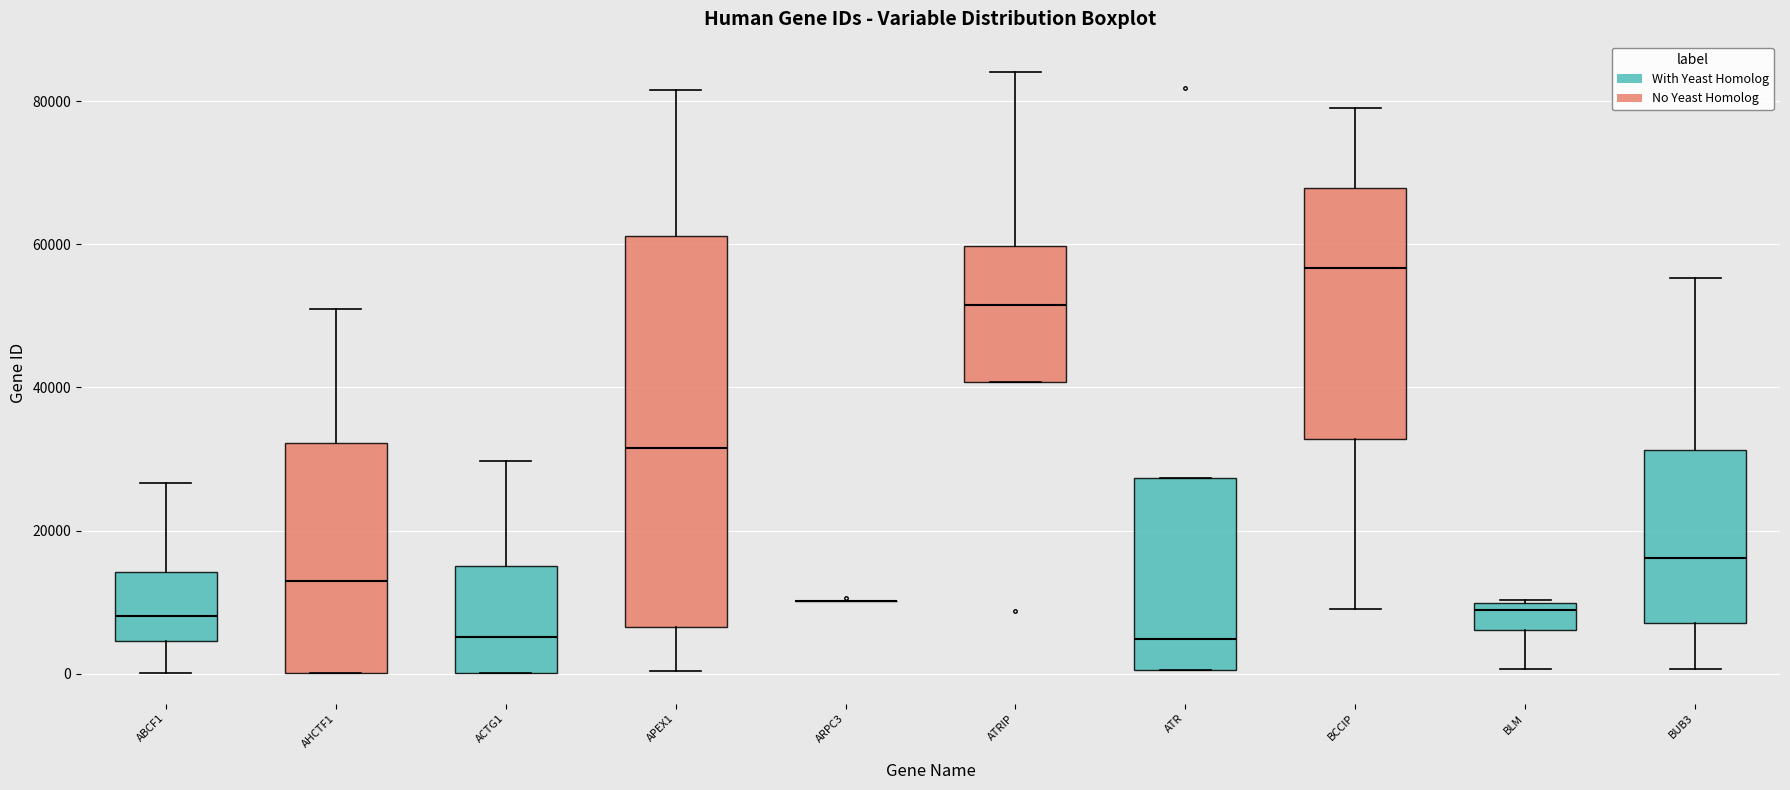

Reading left to right, read every box against the y-axis: the position of its median line, the range the box covers, and the ends of its whiskers. The values are not printed on the chart, so give them approximately, as read against the axis.

ABCF1: median 8000, box 4000 to 14000, whiskers 0 to 26000
AHCTF1: median 14000, box 0 to 32000, whiskers 0 to 52000
ACTG1: median 6000, box 0 to 16000, whiskers 0 to 30000
APEX1: median 32000, box 6000 to 62000, whiskers 0 to 82000
ARPC3: box collapsed to a line at 10000, whiskers 10000 to 10000
ATRIP: median 52000, box 40000 to 60000, whiskers 40000 to 84000
ATR: median 4000, box 0 to 28000, whiskers 0 to 28000
BCCIP: median 56000, box 32000 to 68000, whiskers 10000 to 80000
BLM: median 8000, box 6000 to 10000, whiskers 0 to 10000
BUB3: median 16000, box 8000 to 32000, whiskers 0 to 56000